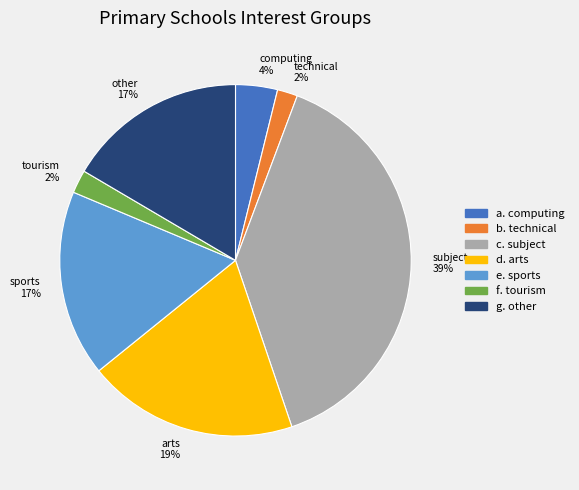

Is it true that arts 19% is 13% of the pie?

False